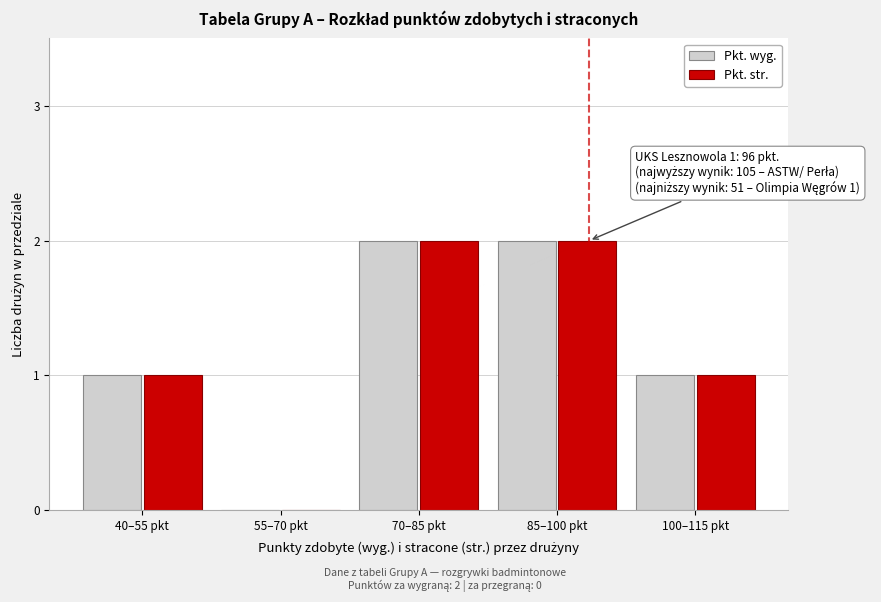

Reading right to left, extract all data points from this chart.

Pkt. wyg.: 100–115 pkt=1	85–100 pkt=2	70–85 pkt=2	55–70 pkt=0	40–55 pkt=1
Pkt. str.: 100–115 pkt=1	85–100 pkt=2	70–85 pkt=2	55–70 pkt=0	40–55 pkt=1